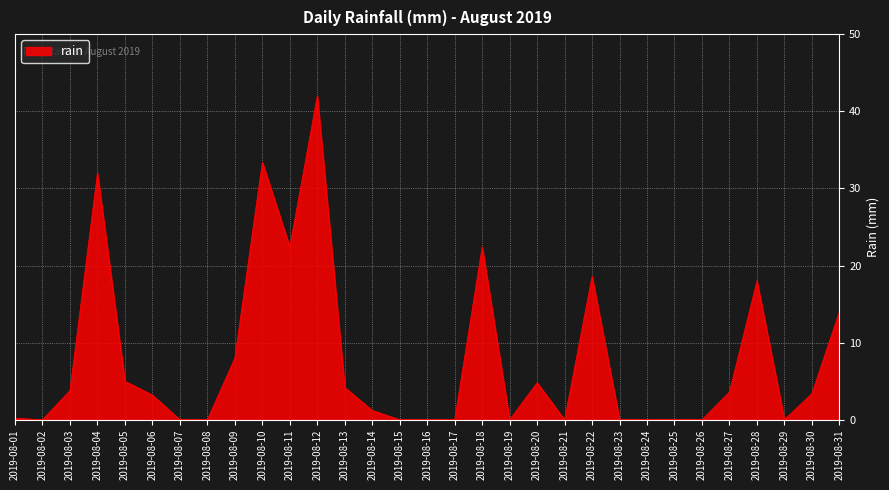

True or false: the data shows 14.3 at 2019-08-18.

False